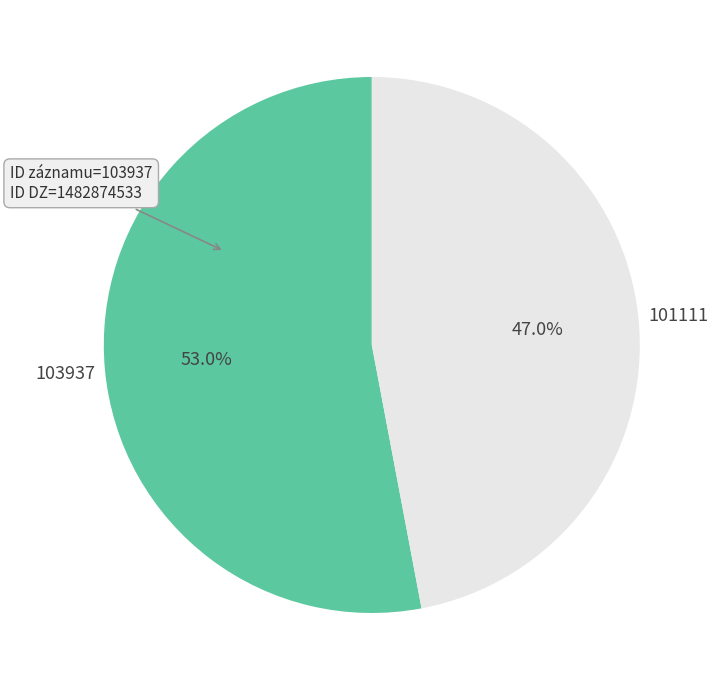

How many slices are in this pie chart?

2